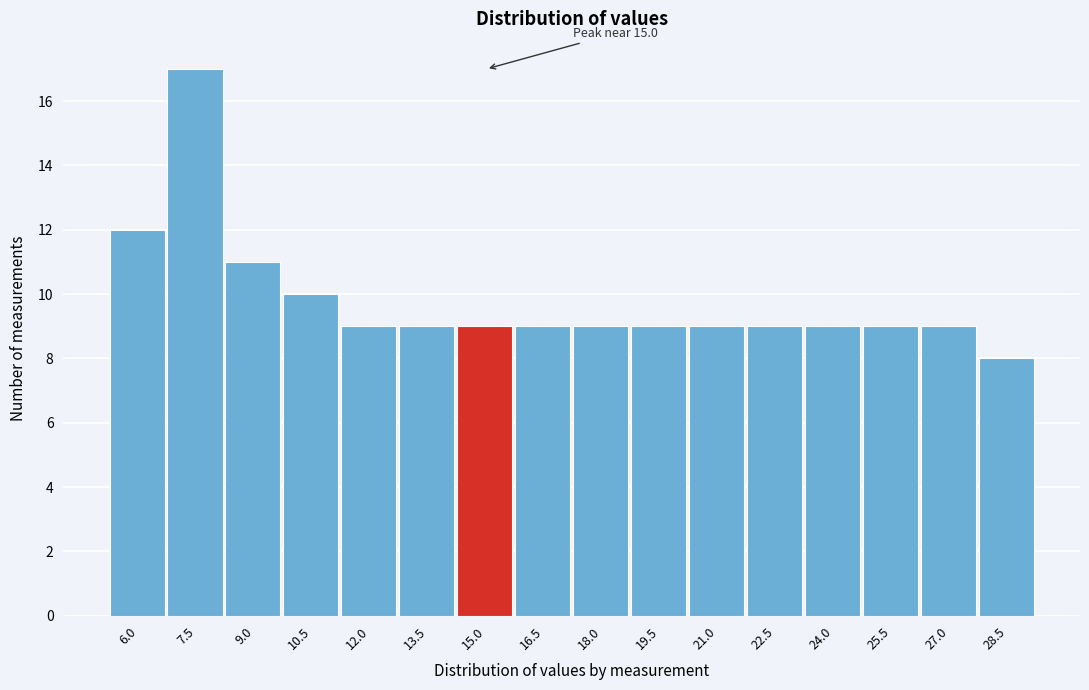

Reading right to left, extract all data points from this chart.

8	9	9	9	9	9	9	9	9	9	9	9	10	11	17	12